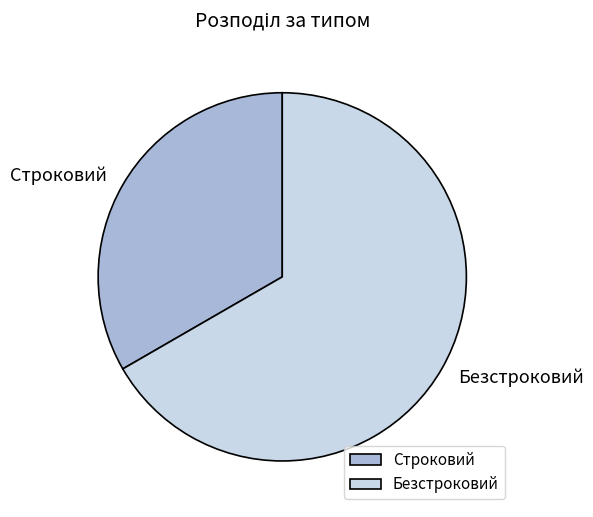

Rank the categories by value from highest to lowest.

Безстроковий, Строковий